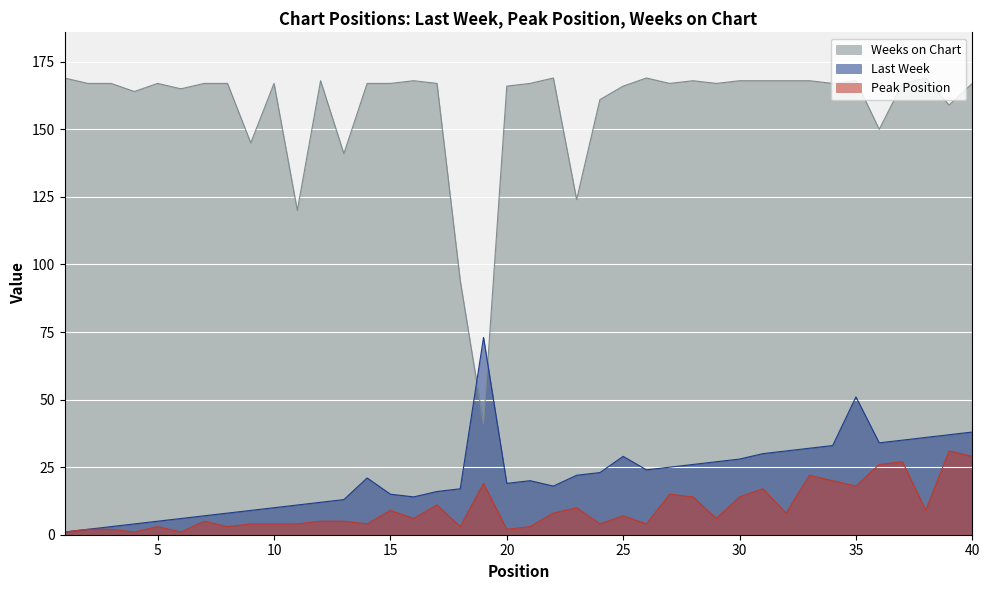

How many lines are shown in the chart?

3